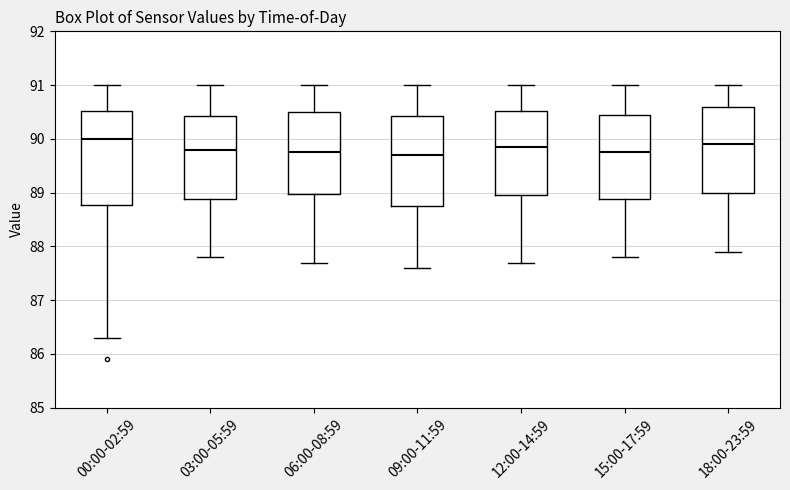

Reading left to right, transcribe this box plot: for each box, give where its median line is, the range the box spans, and where its two whiskers end, as read against the y-axis. The values are not printed on the chart, so give them approximately, as read against the axis.

00:00-02:59: median 90.0, box 88.8 to 90.5, whiskers 86.3 to 91.0
03:00-05:59: median 89.8, box 88.9 to 90.4, whiskers 87.8 to 91.0
06:00-08:59: median 89.8, box 89.0 to 90.5, whiskers 87.7 to 91.0
09:00-11:59: median 89.7, box 88.8 to 90.4, whiskers 87.6 to 91.0
12:00-14:59: median 89.9, box 89.0 to 90.5, whiskers 87.7 to 91.0
15:00-17:59: median 89.8, box 88.9 to 90.5, whiskers 87.8 to 91.0
18:00-23:59: median 89.9, box 89.0 to 90.6, whiskers 87.9 to 91.0